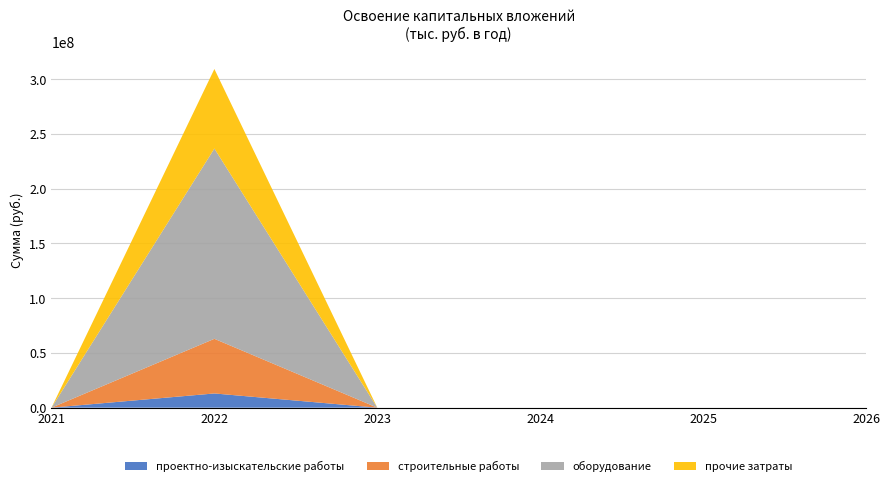

Reading left to right, list all the values displayed in this chart.

проектно-изыскательские работы: 2021=0	2022=12992863	2023=0	2024=0	2025=0	2026=0
строительные работы: 2021=0	2022=49892931	2023=0	2024=0	2025=0	2026=0
оборудование: 2021=0	2022=173739840	2023=0	2024=0	2025=0	2026=0
прочие затраты: 2021=0	2022=72630486	2023=0	2024=0	2025=0	2026=0